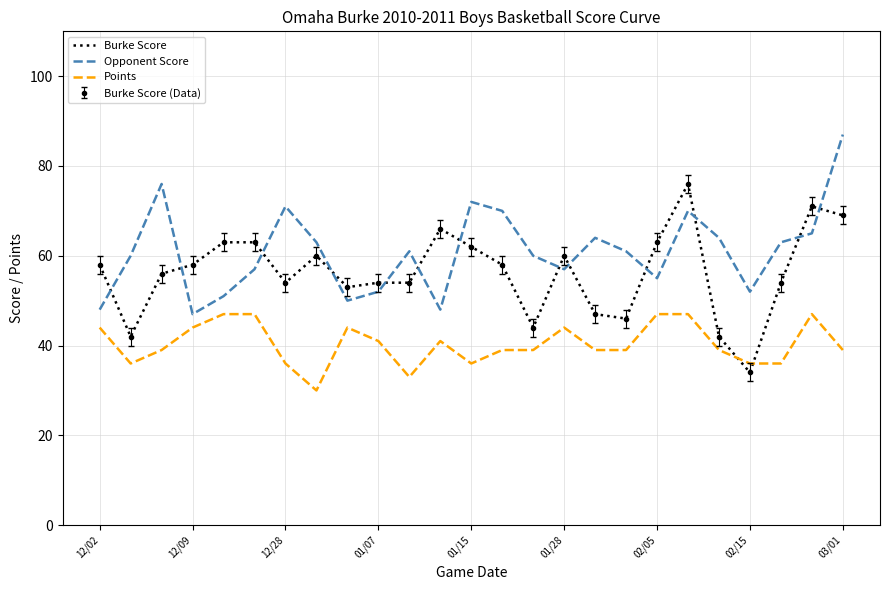

What is the difference between the second highest and second lowest values in the Opponent Score series?

28